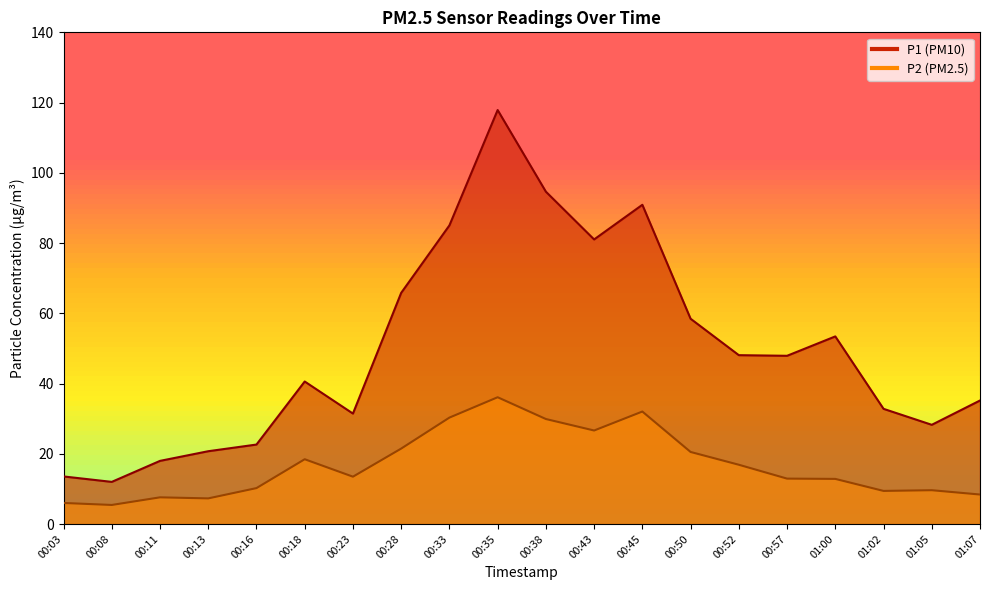

True or false: P1 has a value of 31.4 at 00:23.

True